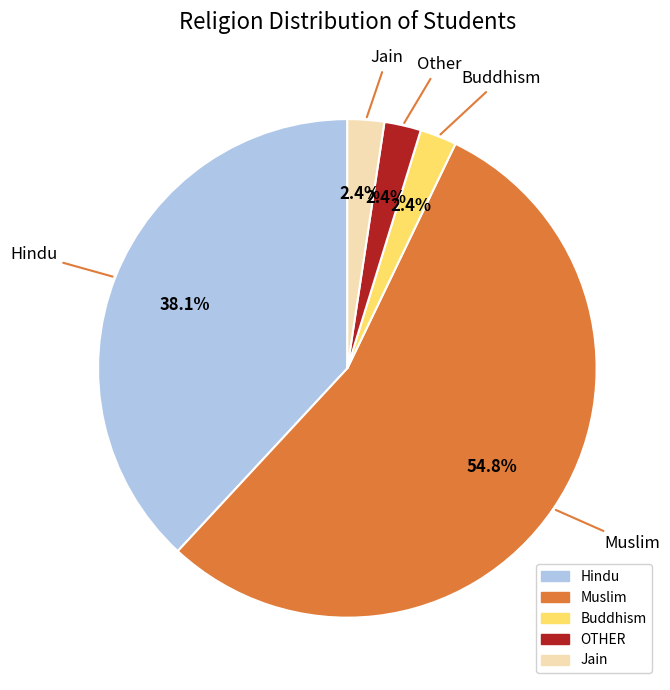

What is the largest slice in the pie chart?

Muslim